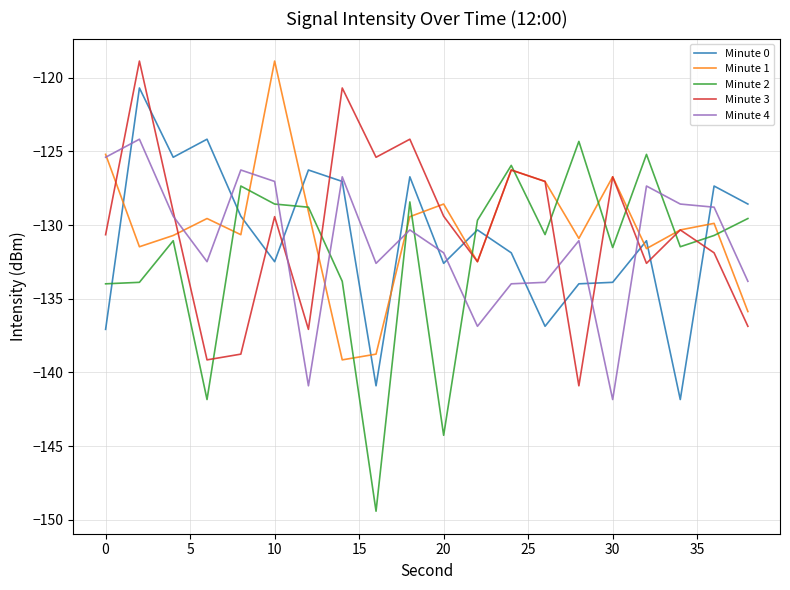

True or false: Minute 2 has more than 2 points higher than both neighbors.

True